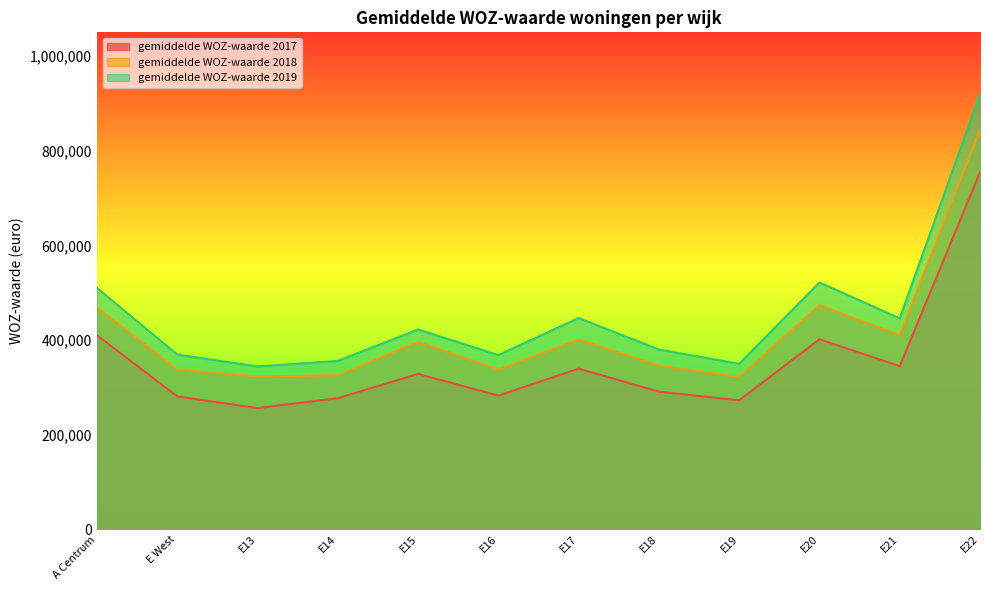

True or false: gemiddelde WOZ-waarde 2018 has a value of 473981 at E20.

True